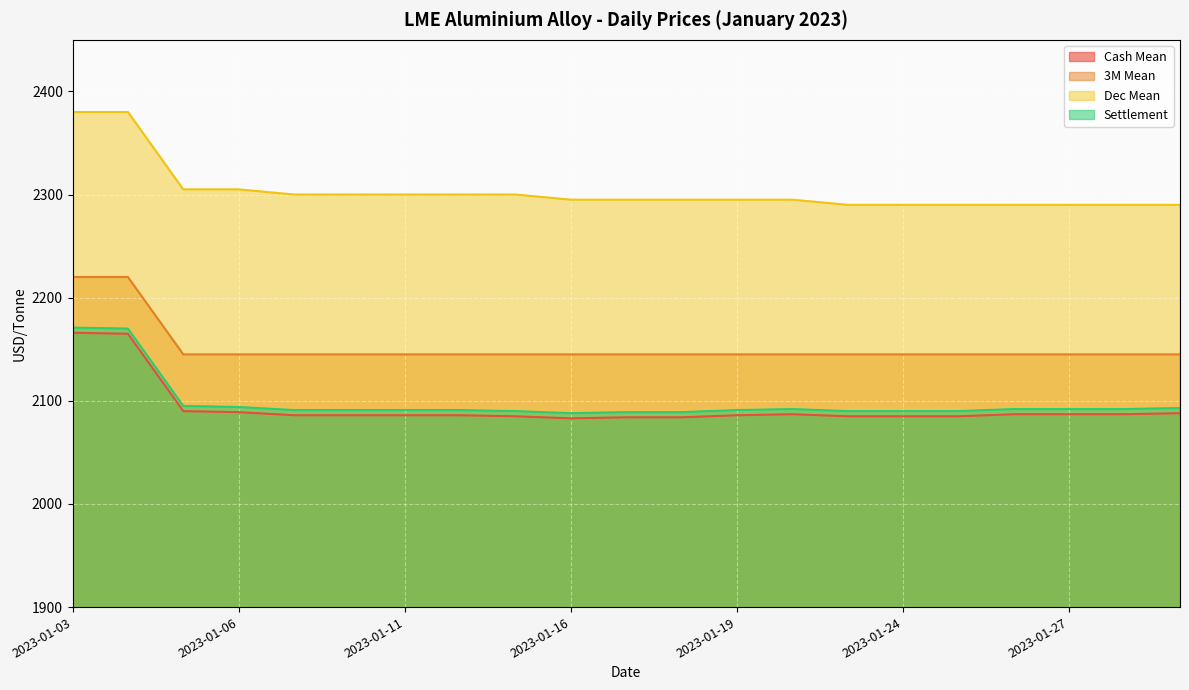

How many lines are shown in the chart?

4